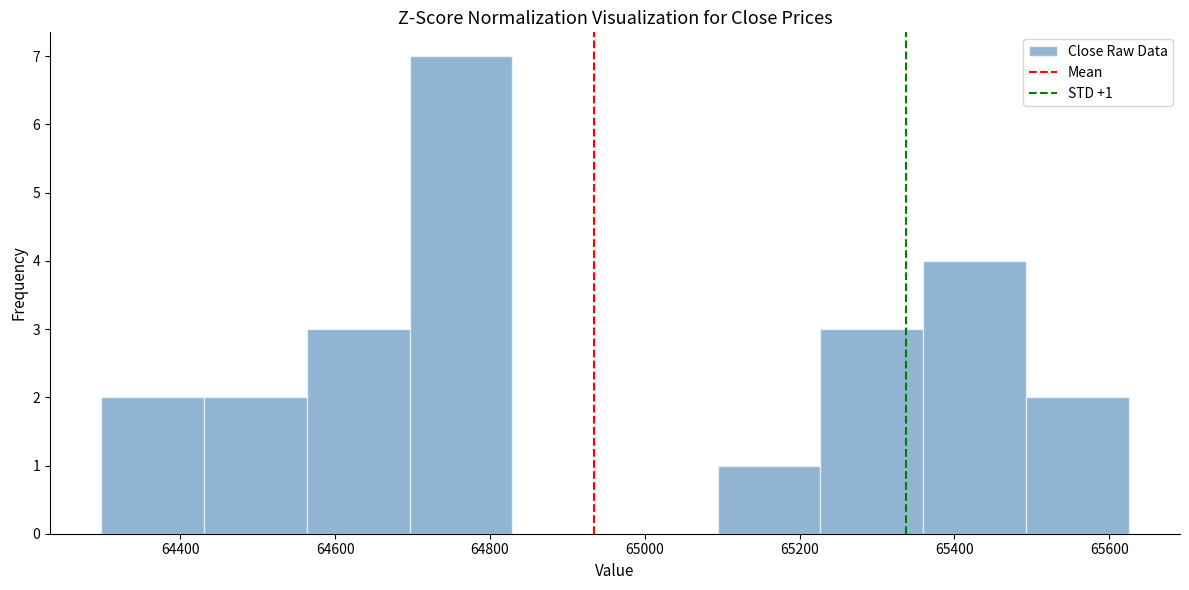

Over which range of the x-axis is the bar tallest?

64700 to 64820